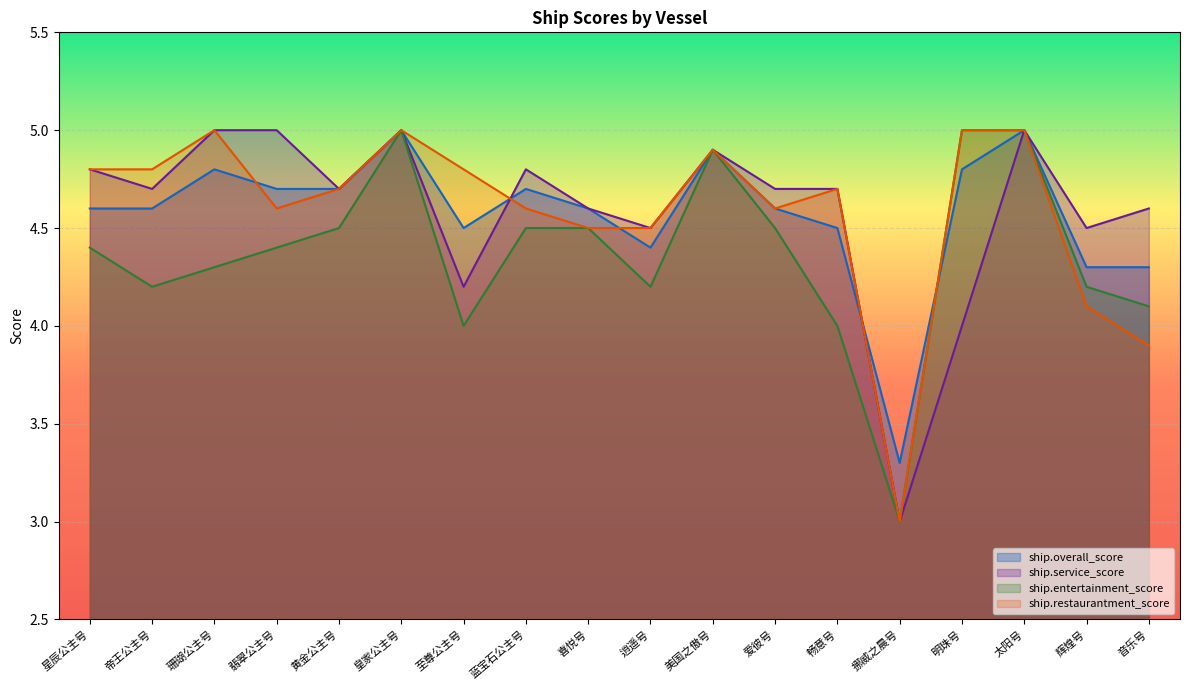

At which label does ship.restaurantment_score reach its minimum?

挪威之晨号